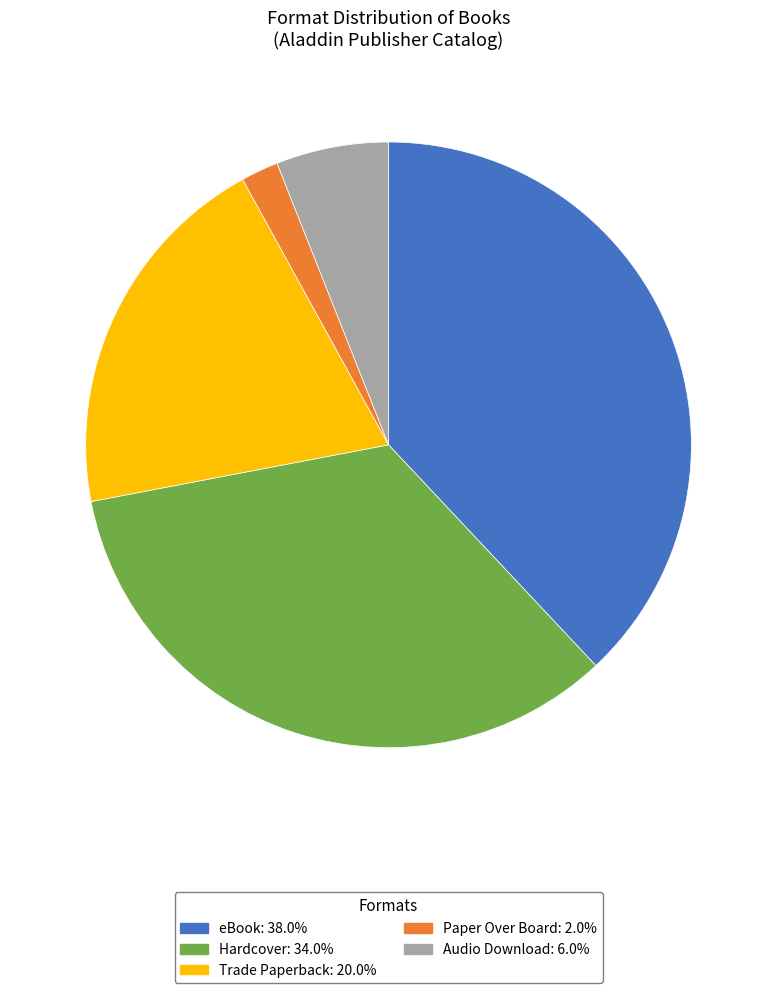

Is it true that eBook is 38% of the pie?

True